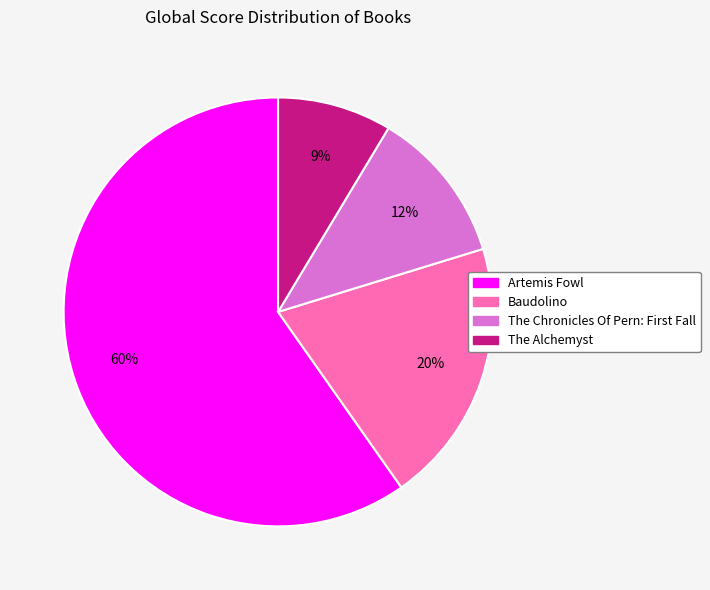

How many segments does this pie chart have?

4